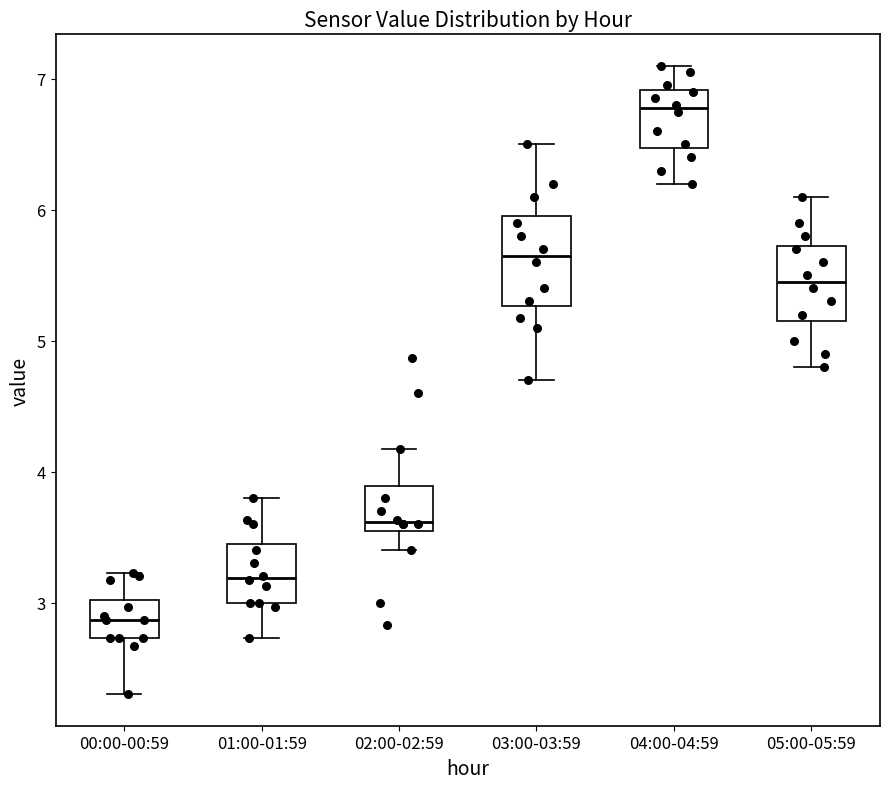

Where is the upper edge of the box for 03:00-03:59 on the y-axis? The values are not printed on the chart, so give them approximately, as read against the axis.

6.0